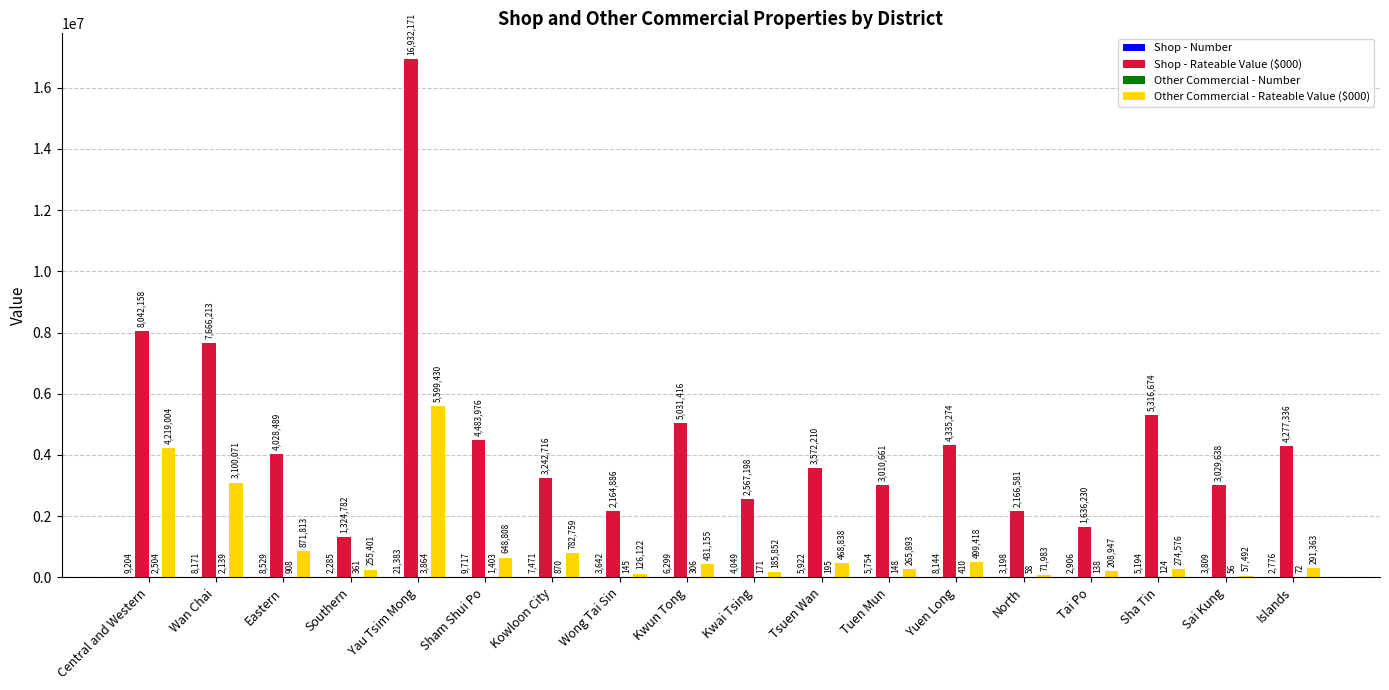

The Other Commercial - Rateable Value ($000) series shows 499418 at Yuen Long. True or false?

True